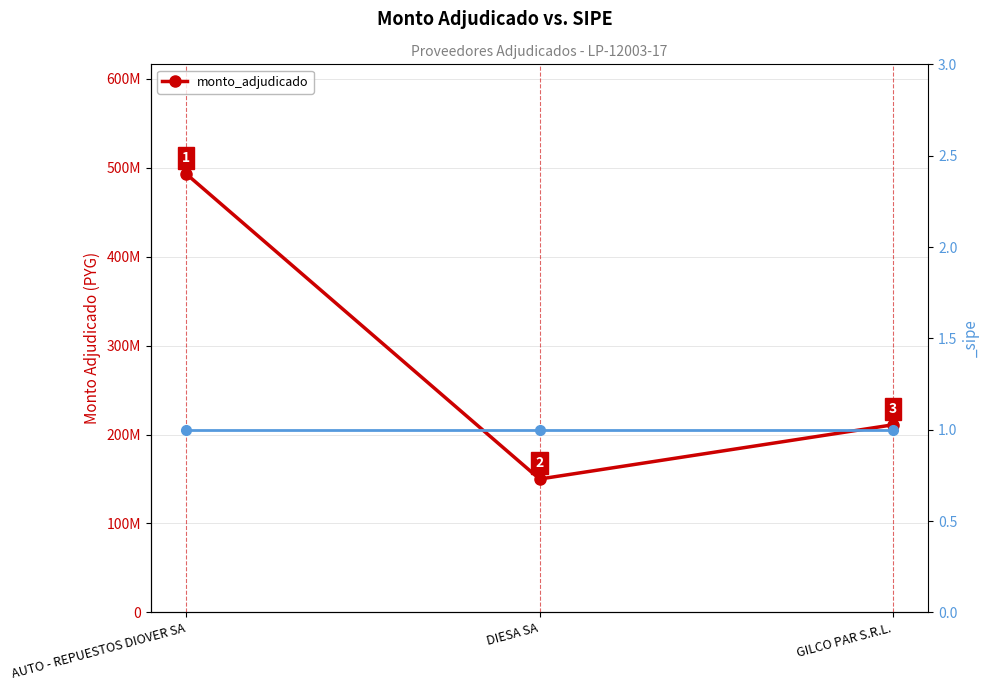

The value at GILCO PAR S.R.L. is 376898662. True or false?

False